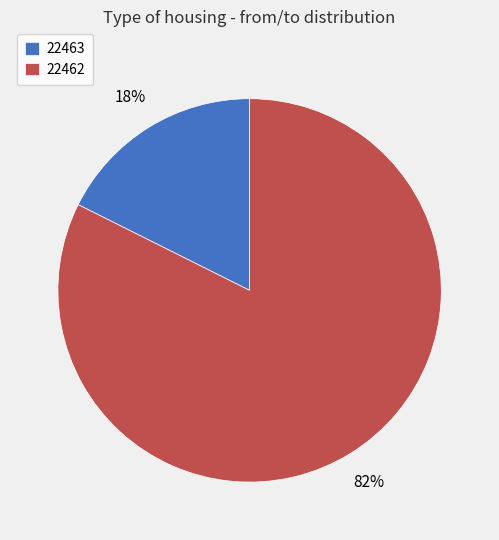

Rank the categories by value from lowest to highest.

22463, 22462